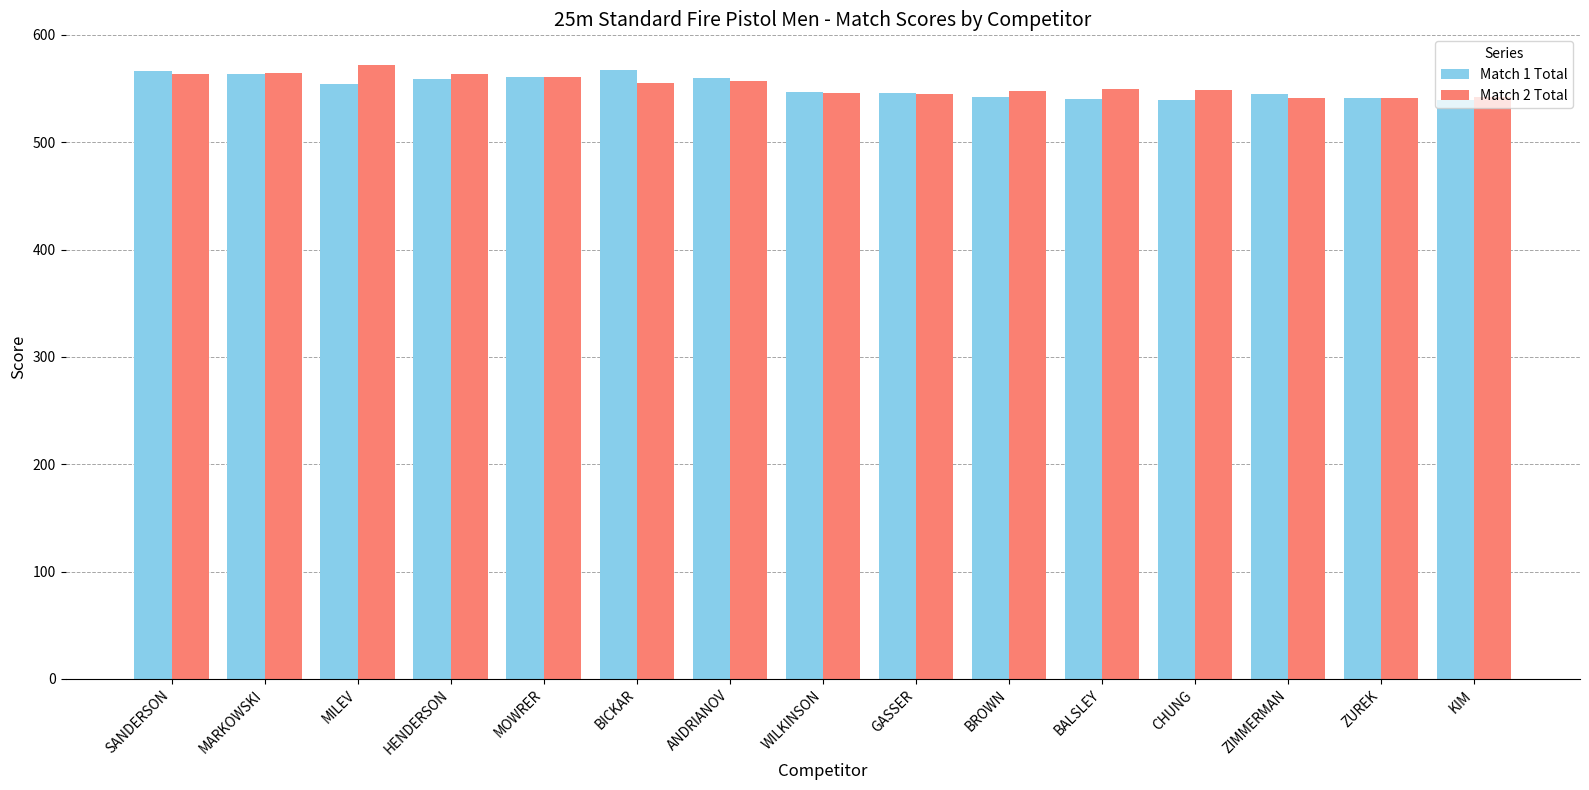

What are all the series names shown in the legend?

Match 1 Total, Match 2 Total